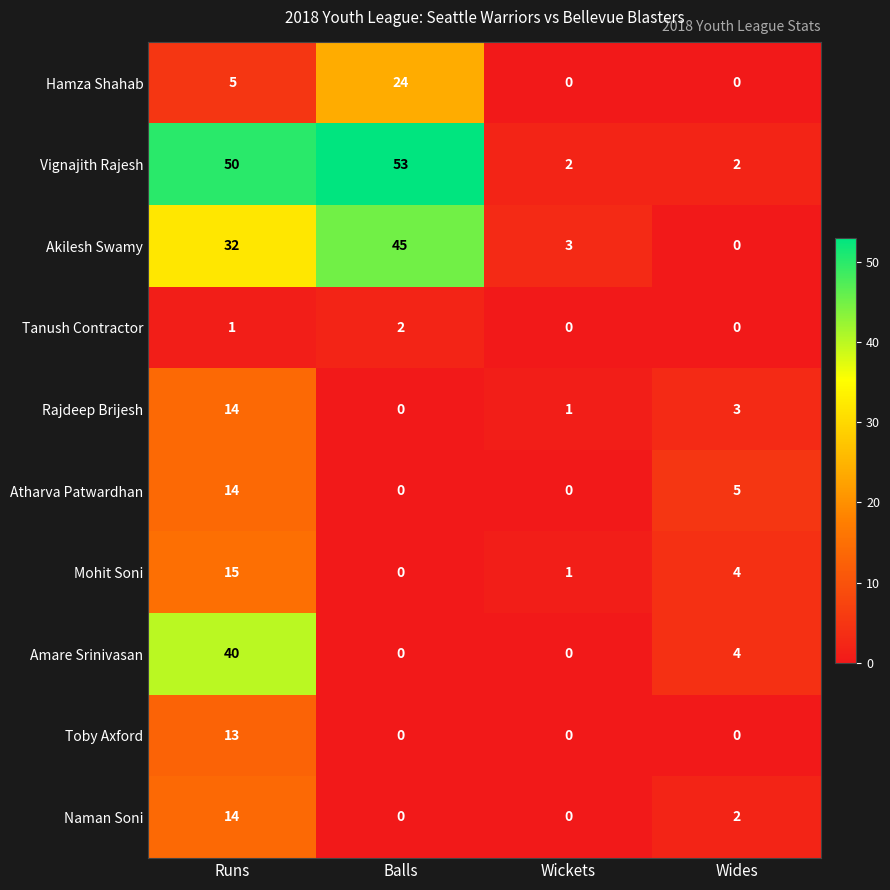

At which label does Mohit Soni first exceed 4?

Runs